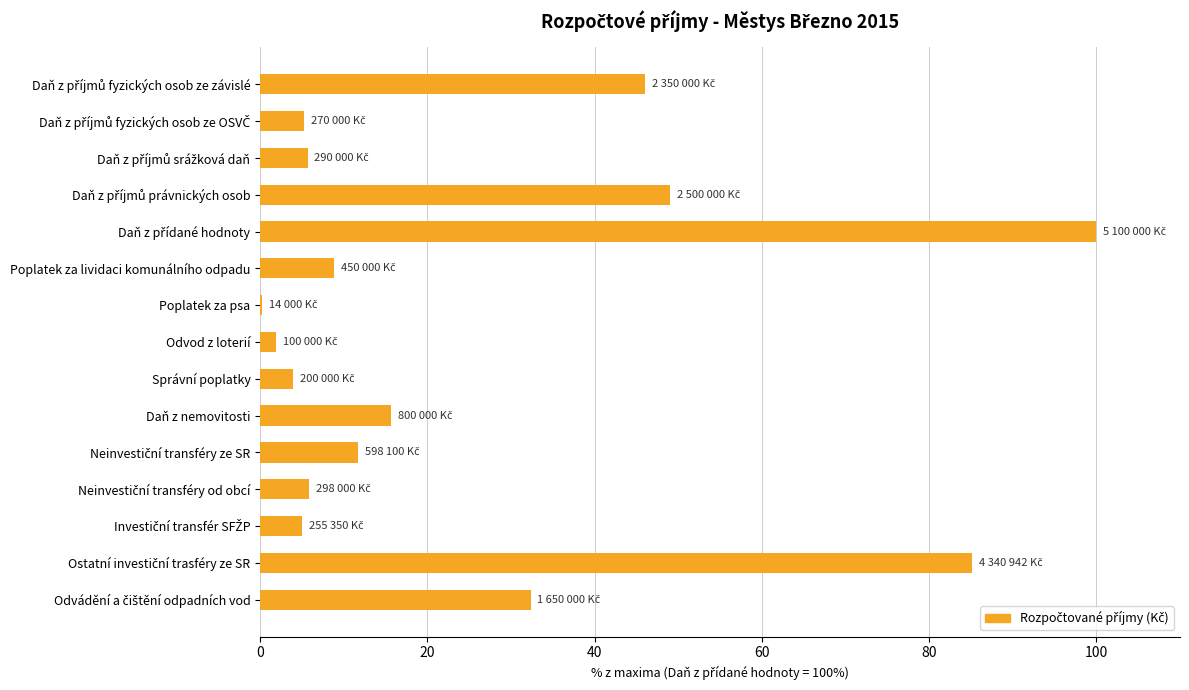

Count the number of data series in this chart.

1